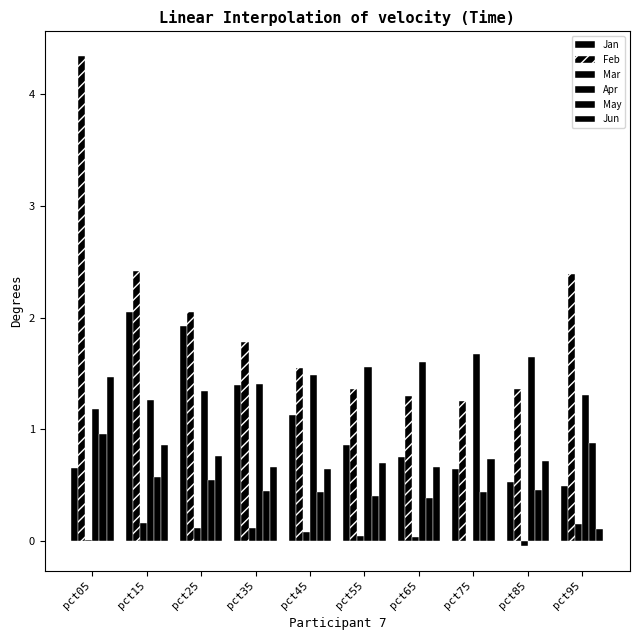

Reading right to left, what are all the values shown in this chart?

Jan: pct95=0.5	pct85=0.5	pct75=0.6	pct65=0.8	pct55=0.9	pct45=1.1	pct35=1.4	pct25=1.9	pct15=2.0	pct05=0.7
Feb: pct95=2.4	pct85=1.4	pct75=1.3	pct65=1.3	pct55=1.4	pct45=1.5	pct35=1.8	pct25=2.1	pct15=2.4	pct05=4.3
Mar: pct95=0.2	pct85=-0.0	pct75=-0.0	pct65=0.0	pct55=0.0	pct45=0.1	pct35=0.1	pct25=0.1	pct15=0.2	pct05=0.0
Apr: pct95=1.3	pct85=1.6	pct75=1.7	pct65=1.6	pct55=1.6	pct45=1.5	pct35=1.4	pct25=1.3	pct15=1.3	pct05=1.2
May: pct95=0.9	pct85=0.5	pct75=0.4	pct65=0.4	pct55=0.4	pct45=0.4	pct35=0.5	pct25=0.5	pct15=0.6	pct05=1.0
Jun: pct95=0.1	pct85=0.7	pct75=0.7	pct65=0.7	pct55=0.7	pct45=0.6	pct35=0.7	pct25=0.8	pct15=0.9	pct05=1.5